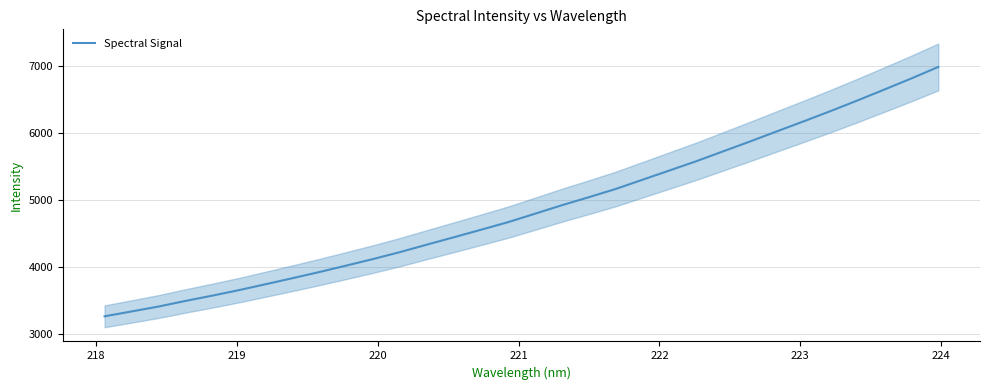

What is the lowest value of the Spectral Signal series?

3269.5